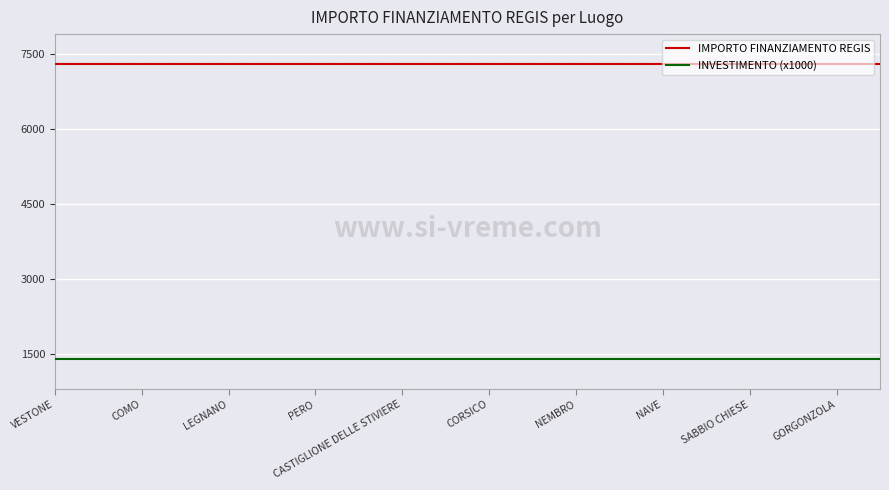

True or false: INVESTIMENTO (x1000) and IMPORTO FINANZIAMENTO REGIS intersect in this chart.

False